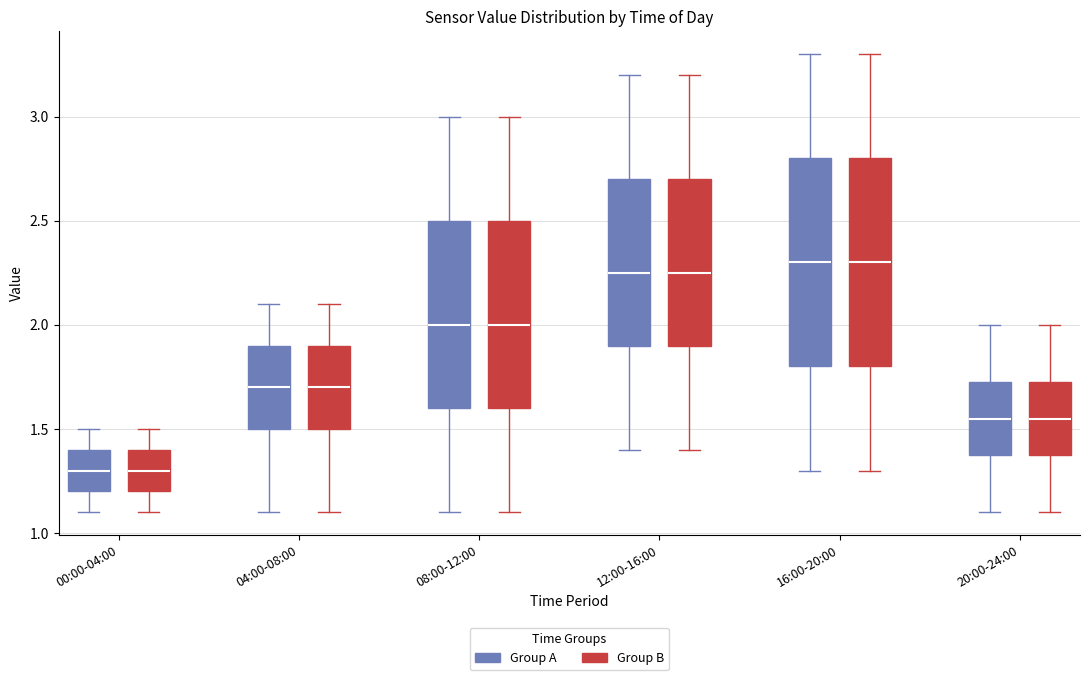

Where does the lower whisker of the box for 20:00-24:00 (Group A) end on the y-axis? The values are not printed on the chart, so give them approximately, as read against the axis.

1.10